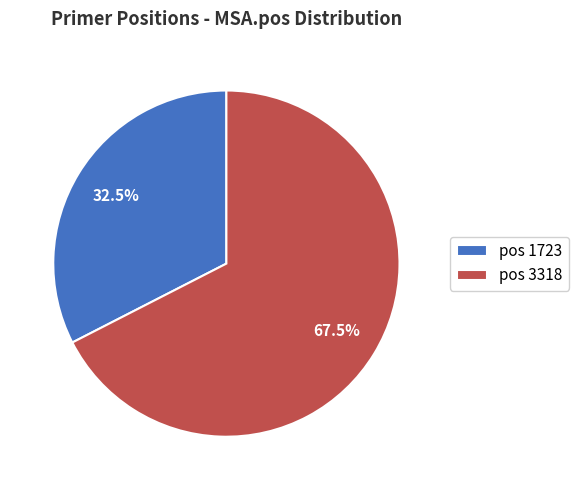

Is the sum of pos 3318 and pos 1723 greater than half?

Yes